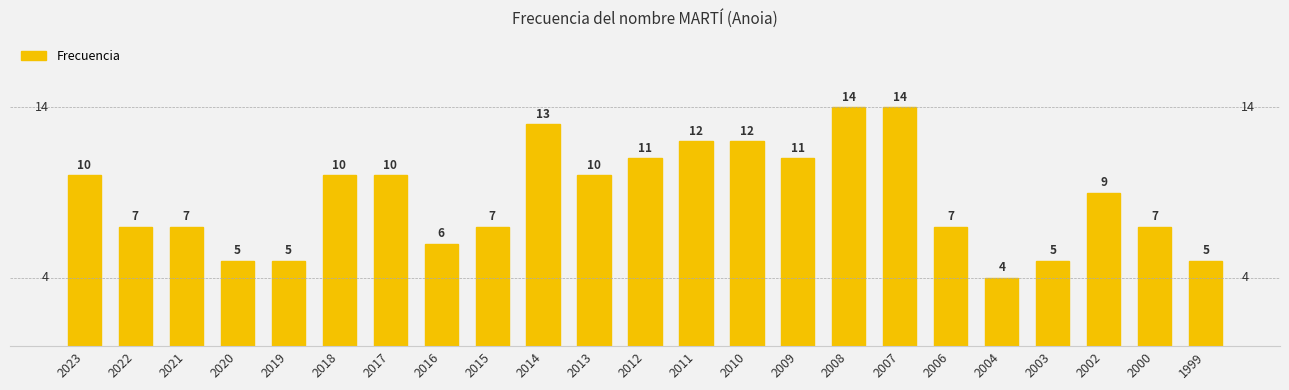

Does the chart contain stacked bars?

No